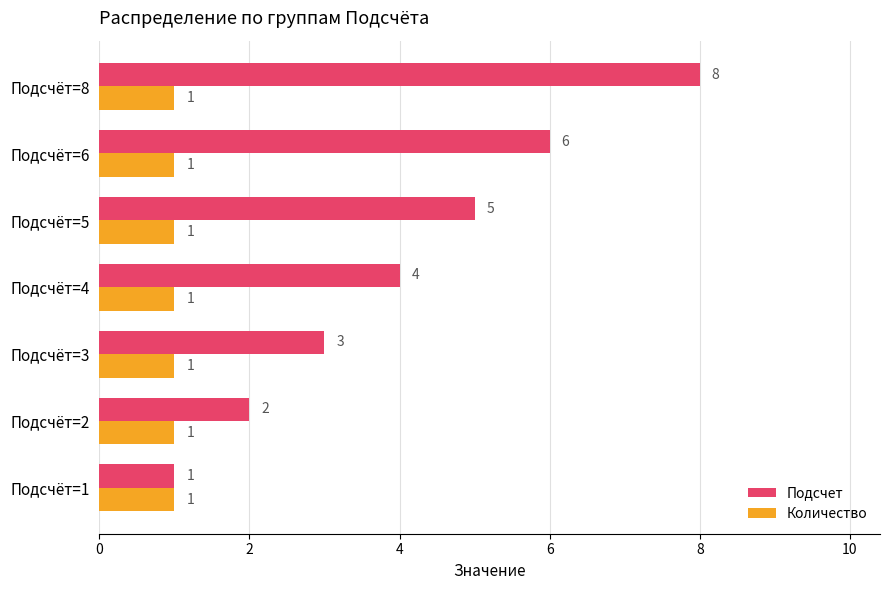

Which series has the widest spread of values?

Подсчет